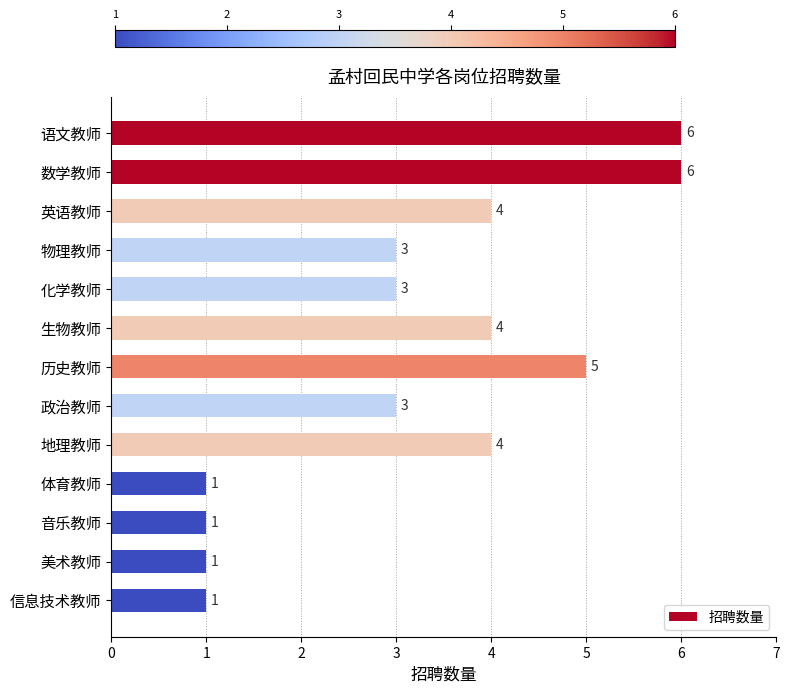

What is the greatest value displayed?

6